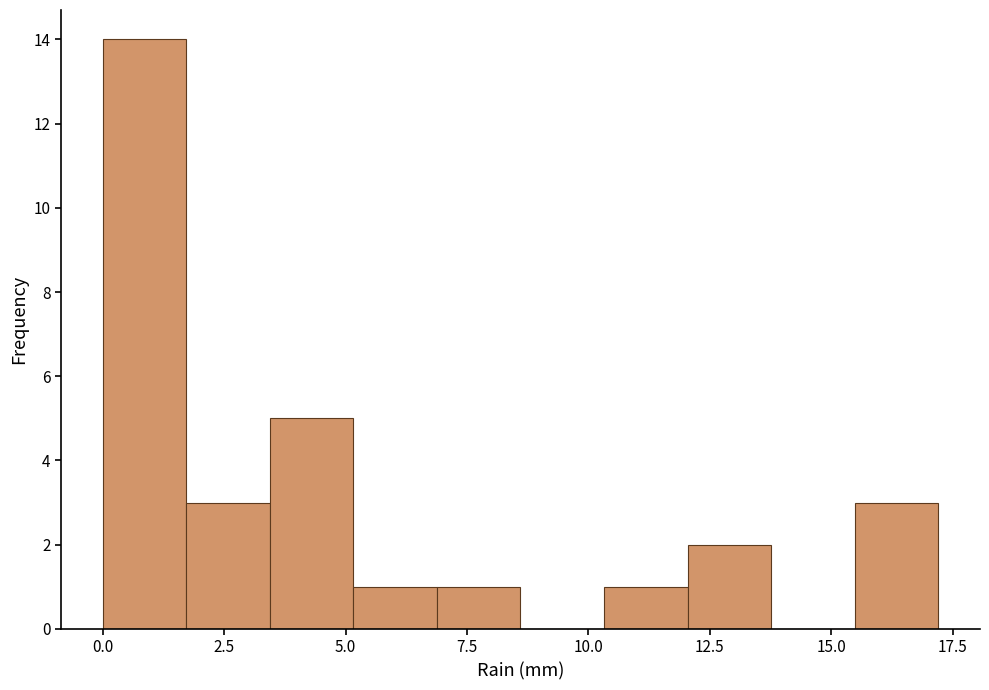

Around what value on the x-axis is the tallest bar? Give the approximate position of its centre, as read against the axis.

1.0